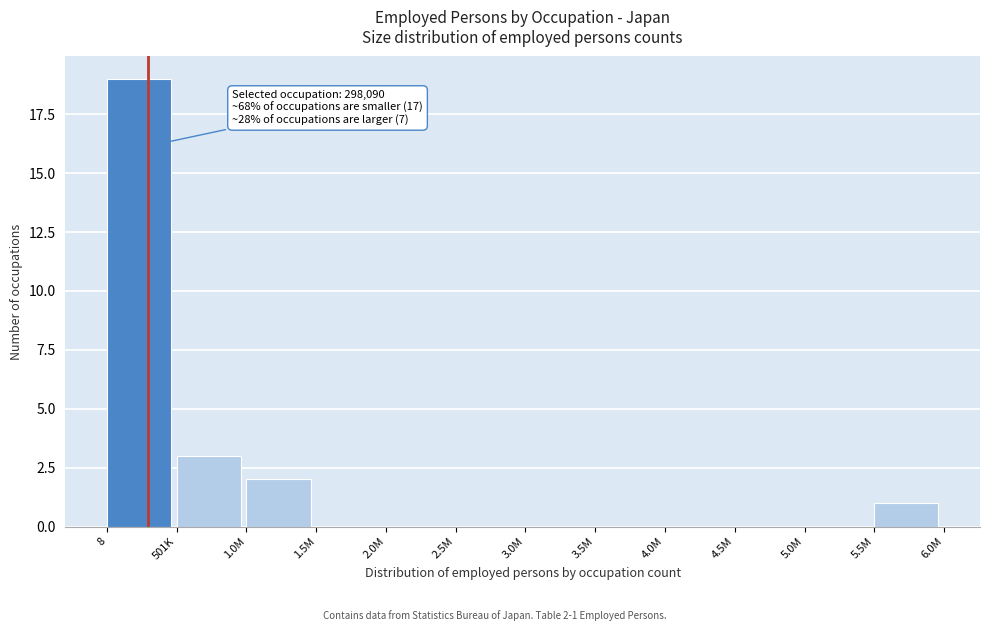

Reading left to right, extract all data points from this chart.

8=19	501K=3	1.0M=2	1.5M=0	2.0M=0	2.5M=0	3.0M=0	3.5M=0	4.0M=0	4.5M=0	5.0M=0	5.5M=1